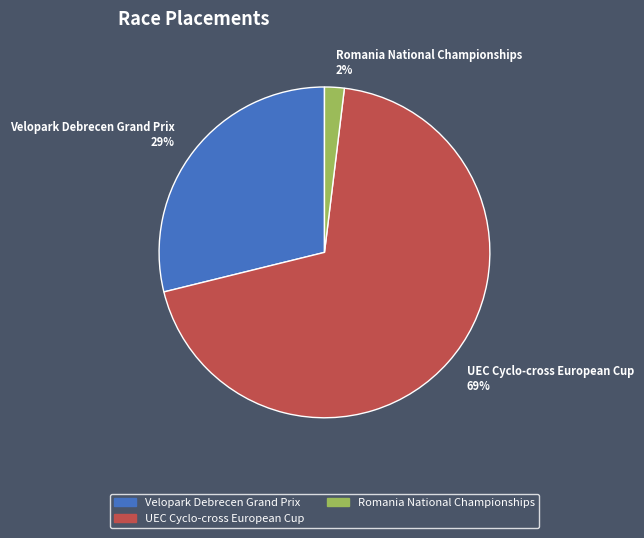

Which category accounts for the majority?

UEC Cyclo-cross European Cup